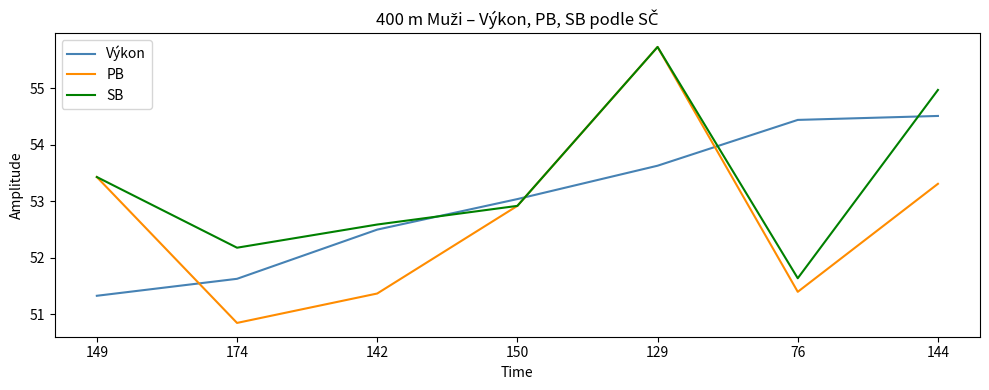

How many categories are shown in the chart?

7